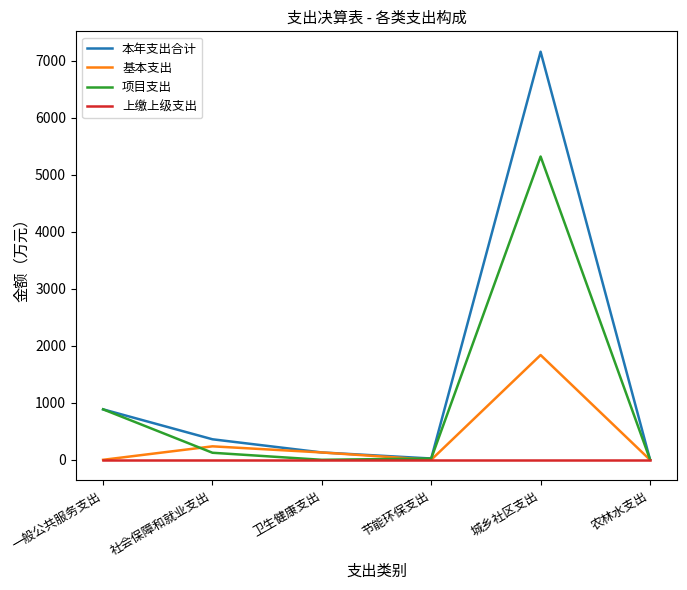

How many categories are shown in the chart?

6